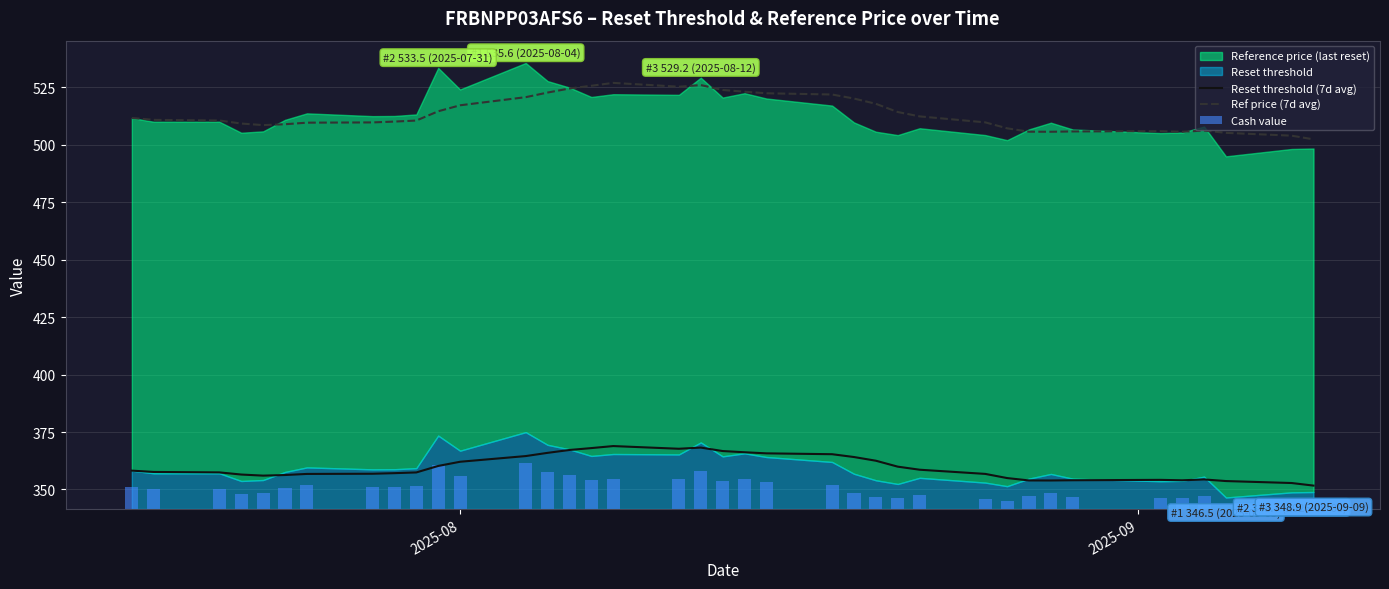

What is the highest value of the Reset threshold (7d avg) series?

368.9